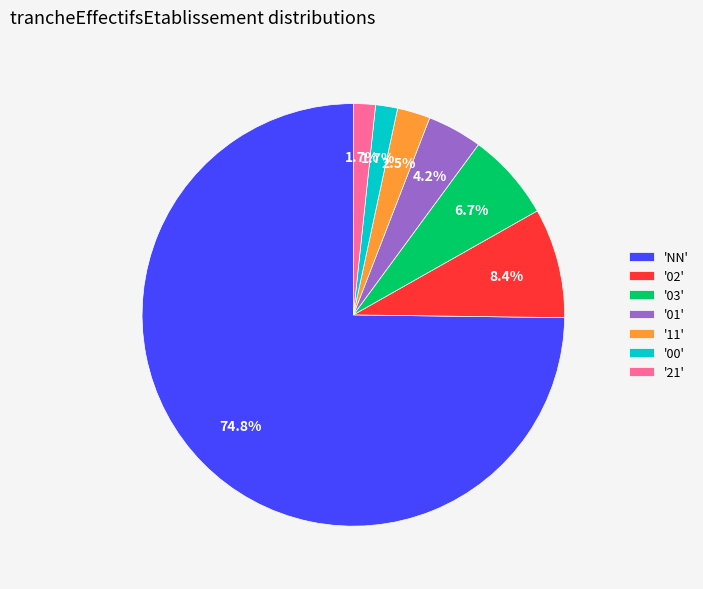

Which category accounts for the majority?

'NN'